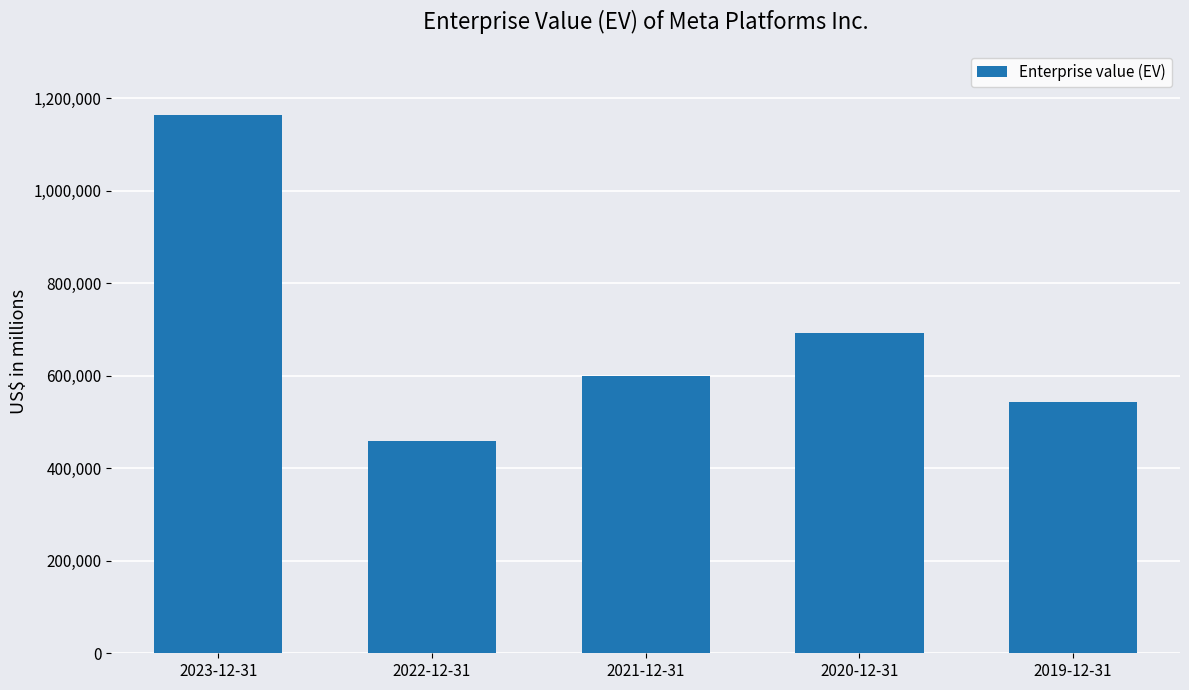

List the labels in order of value, largest first.

2023-12-31, 2020-12-31, 2021-12-31, 2019-12-31, 2022-12-31